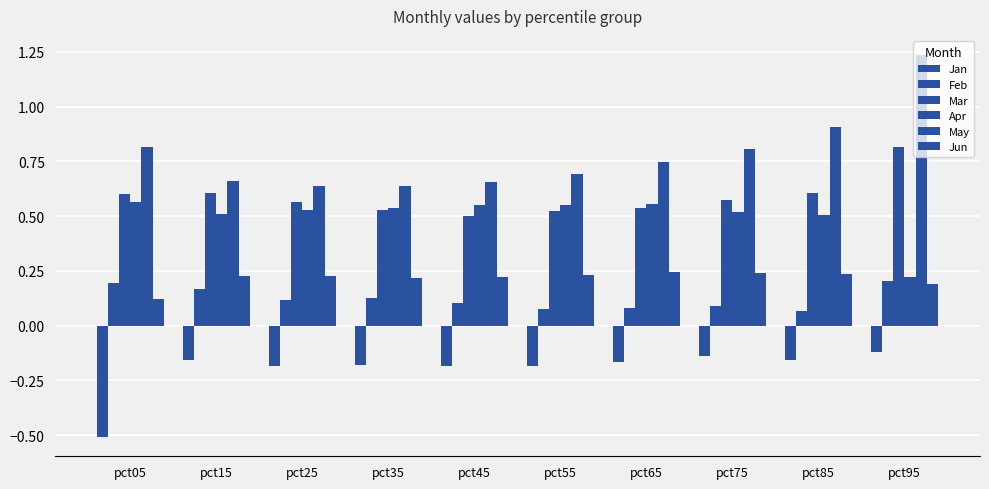

Does the chart contain any negative values?

Yes